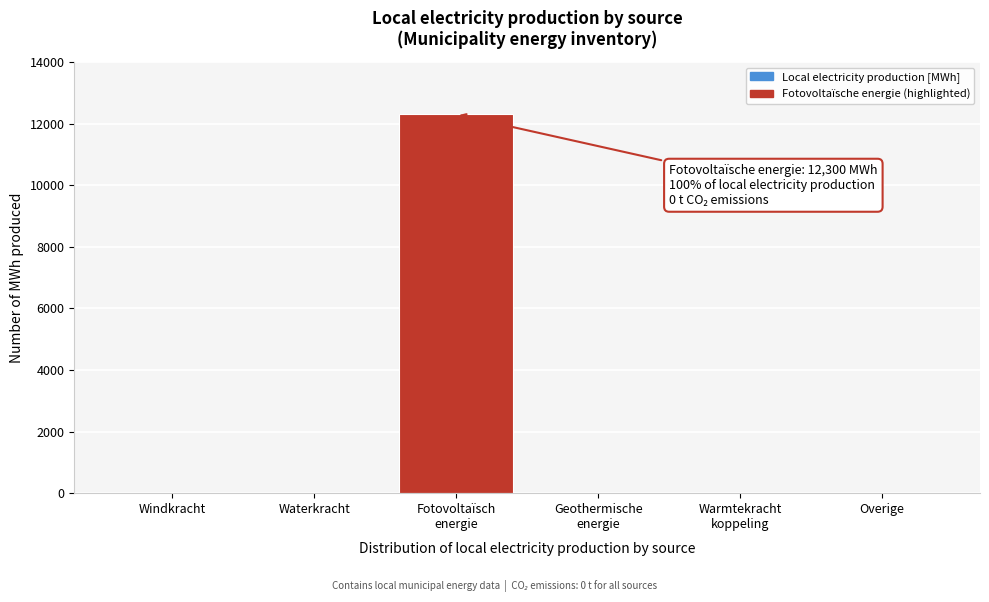

What is the sum of all values?

12300.5